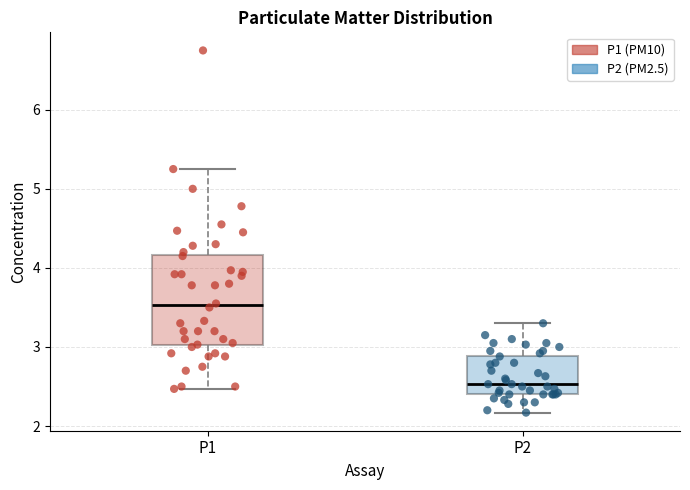

Reading left to right, read every box against the y-axis: the position of its median line, the range the box covers, and the ends of its whiskers. The values are not printed on the chart, so give them approximately, as read against the axis.

P1: median 3.5, box 3.0 to 4.2, whiskers 2.5 to 5.3
P2: median 2.5, box 2.4 to 2.9, whiskers 2.2 to 3.3